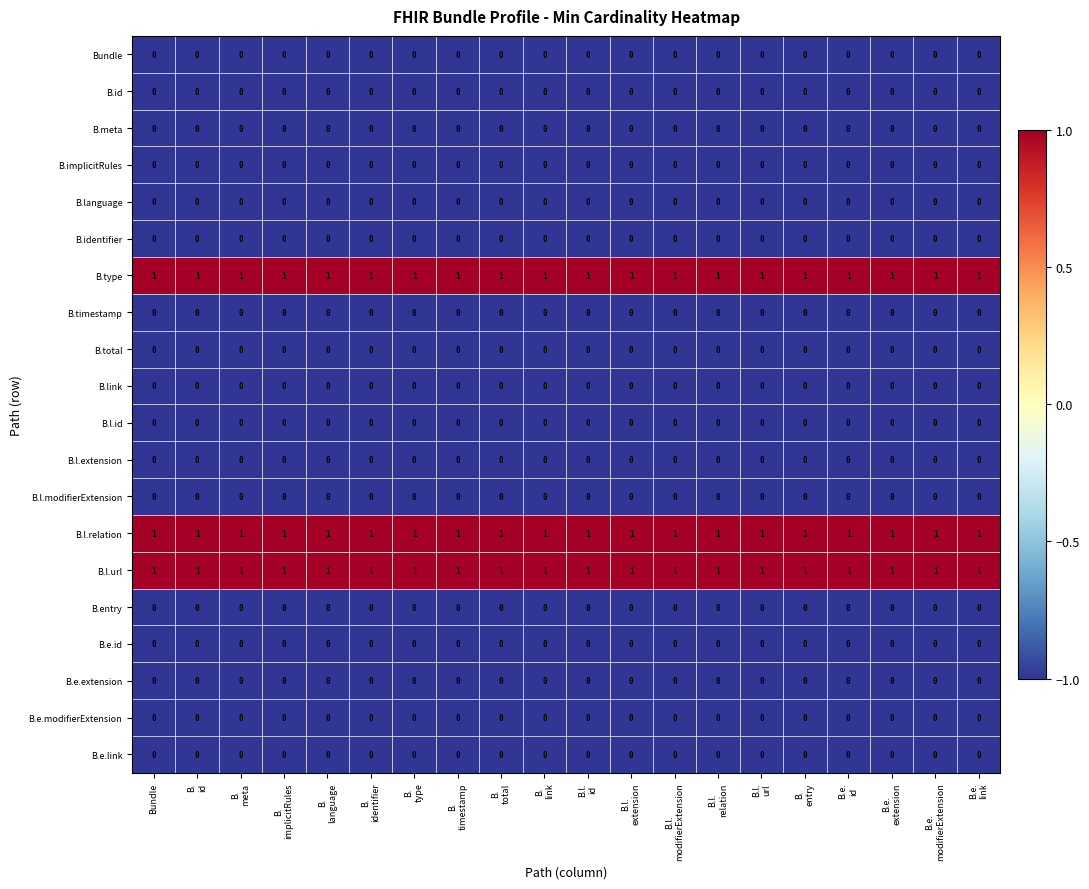

What is the minimum value shown in the chart?

0